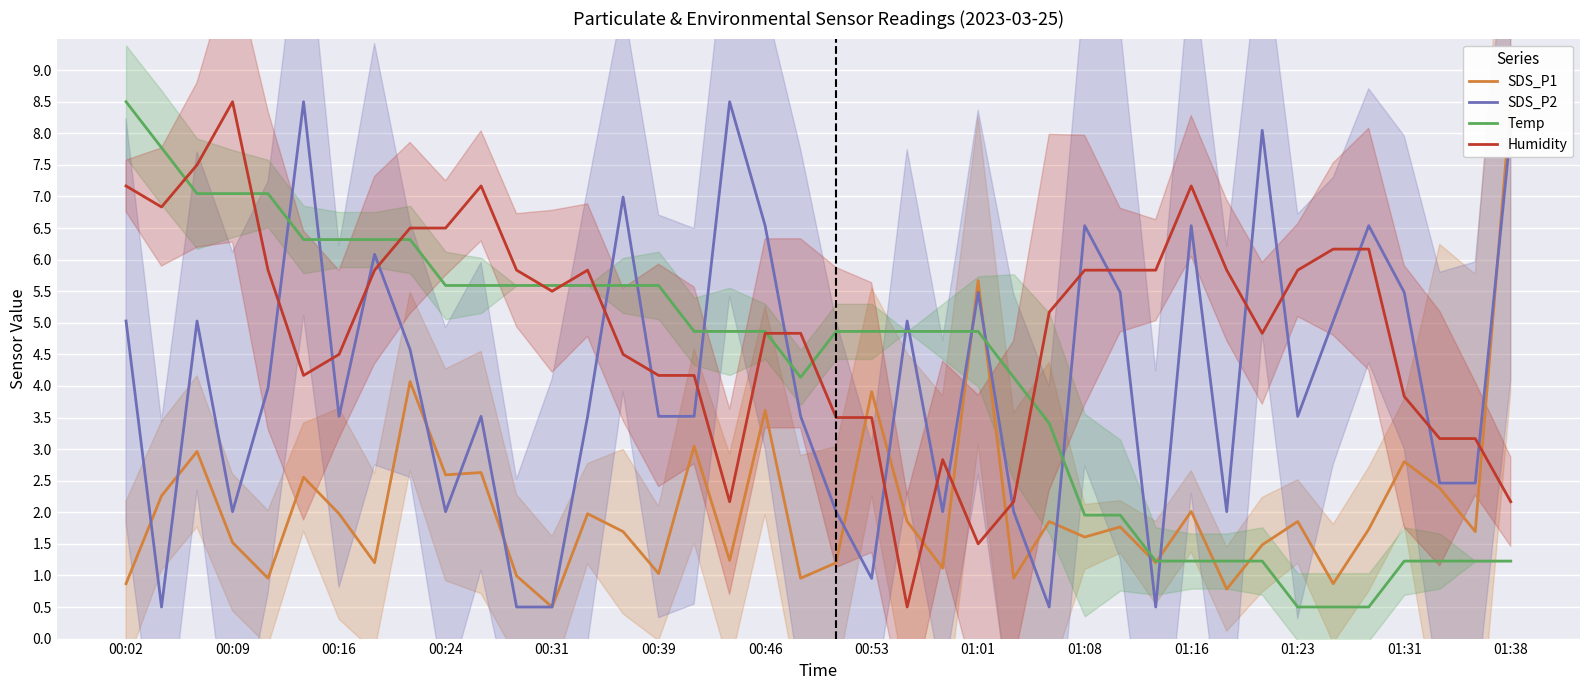

In SDS_P2, how many points are higher than both neighbors (excluding endpoints)?

12